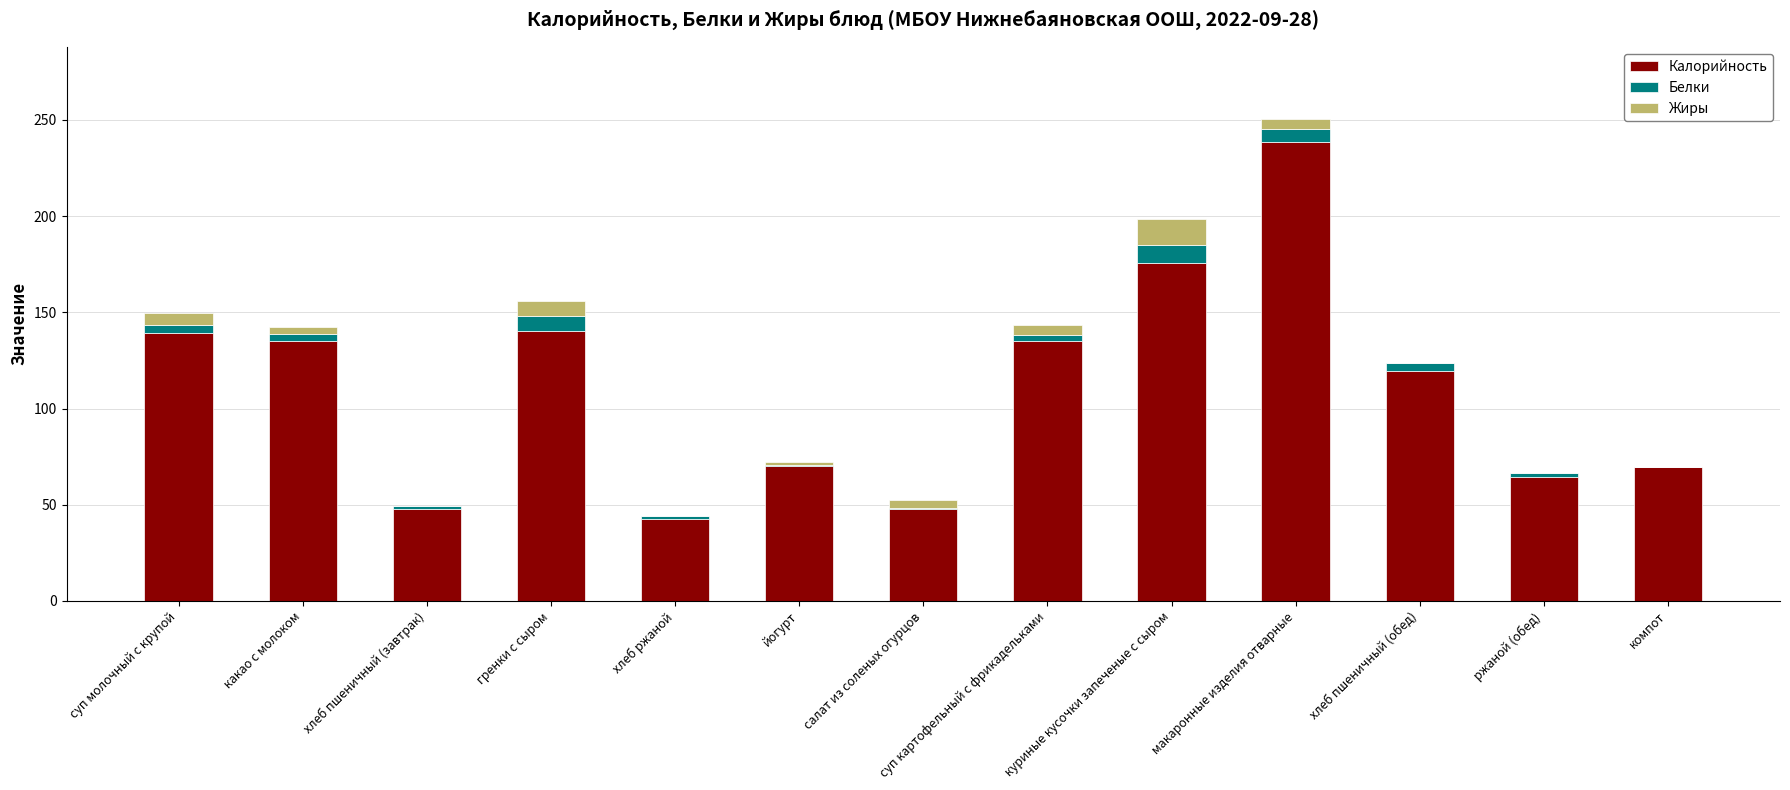

Is it true that Калорийность equals 70.0 at йогурт?

True